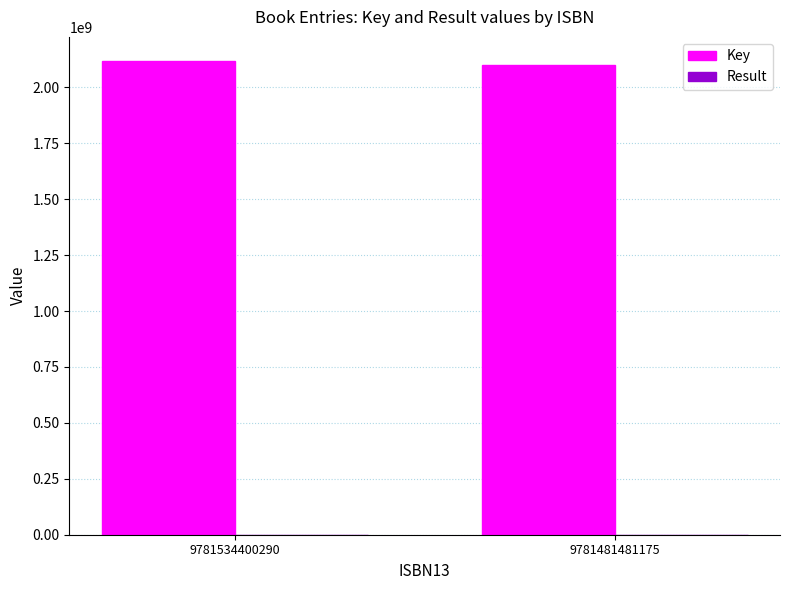

How many series are shown in this chart?

2